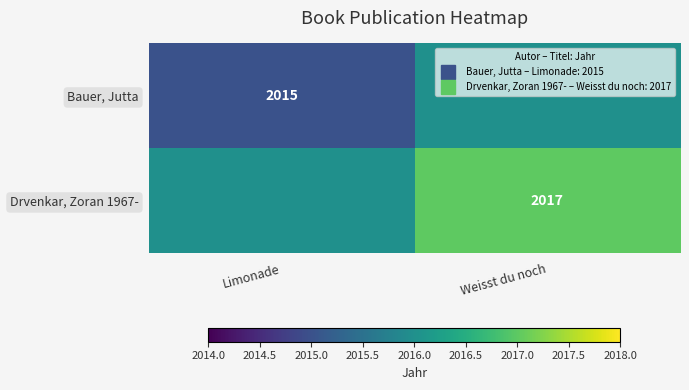

What is the maximum value for Drvenkar, Zoran 1967-?

2017